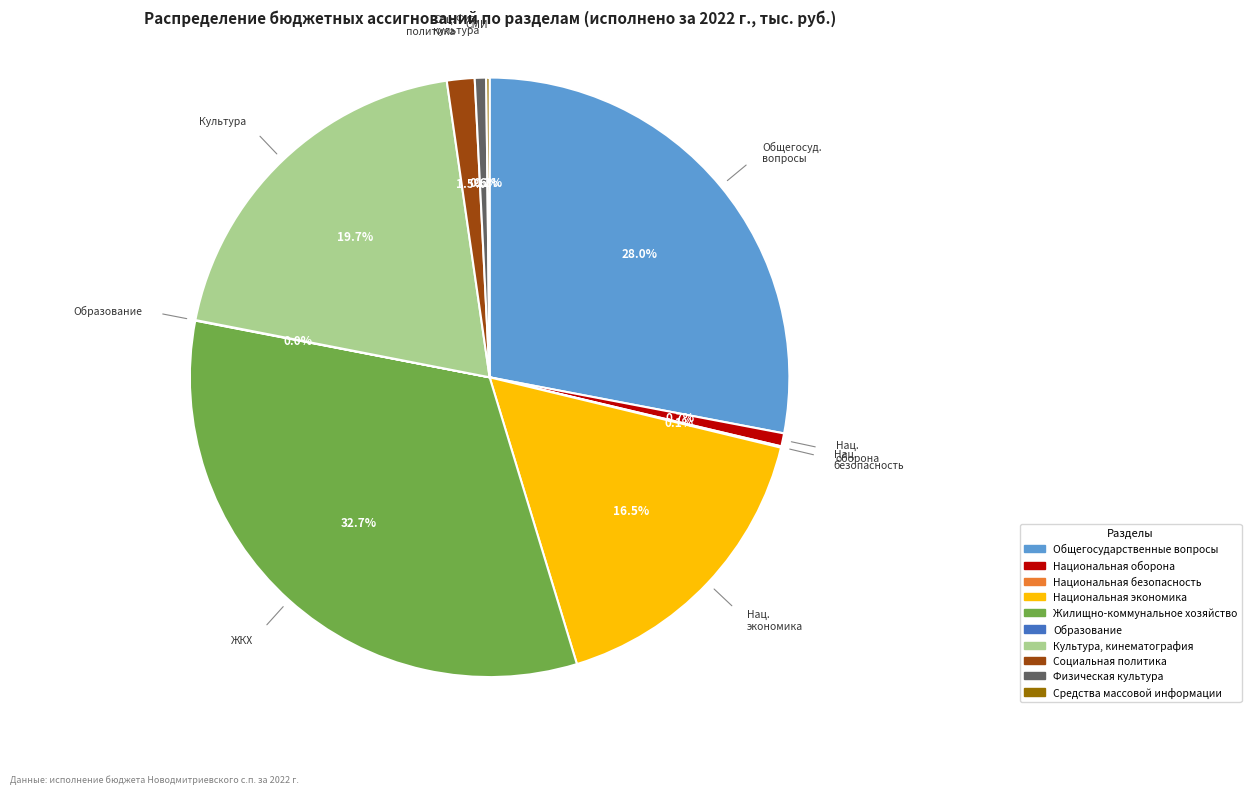

Is it true that Общегосударственные вопросы is 42% of the pie?

False